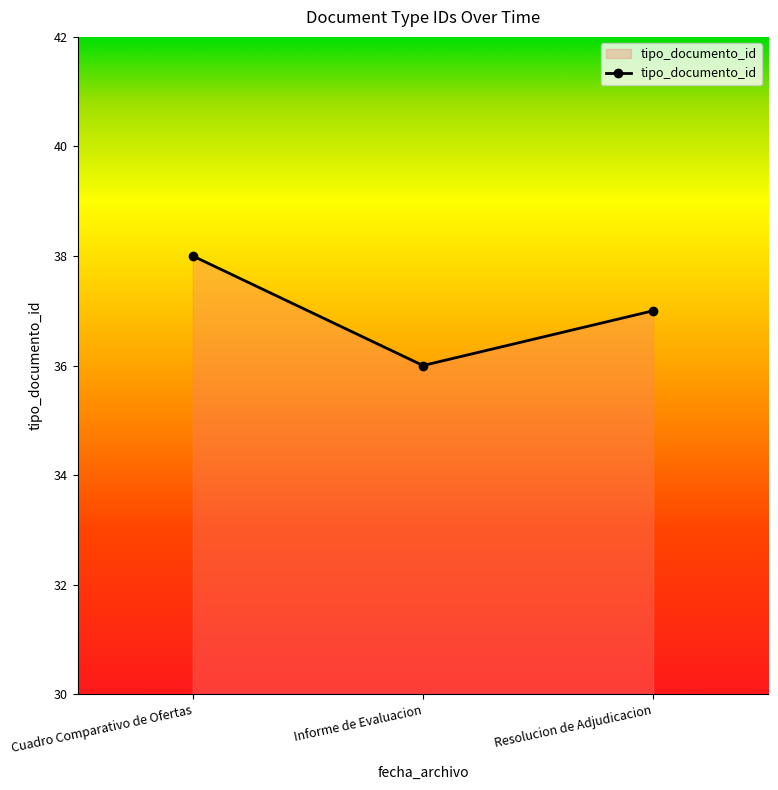

What is the difference between the maximum and minimum values?

2